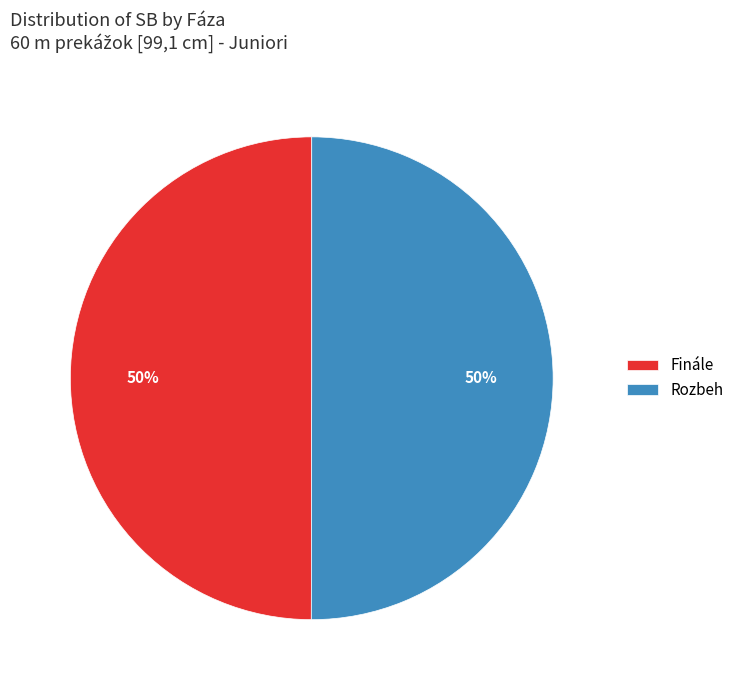

What is the ratio of the value at Rozbeh to the value at Finále?

1.0